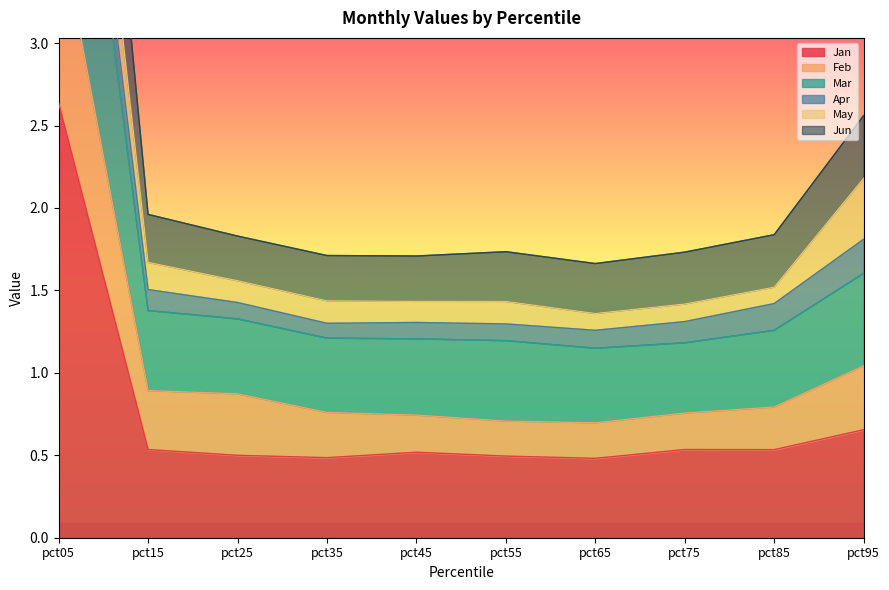

Is it true that Jan equals 0.3 at pct95?

False